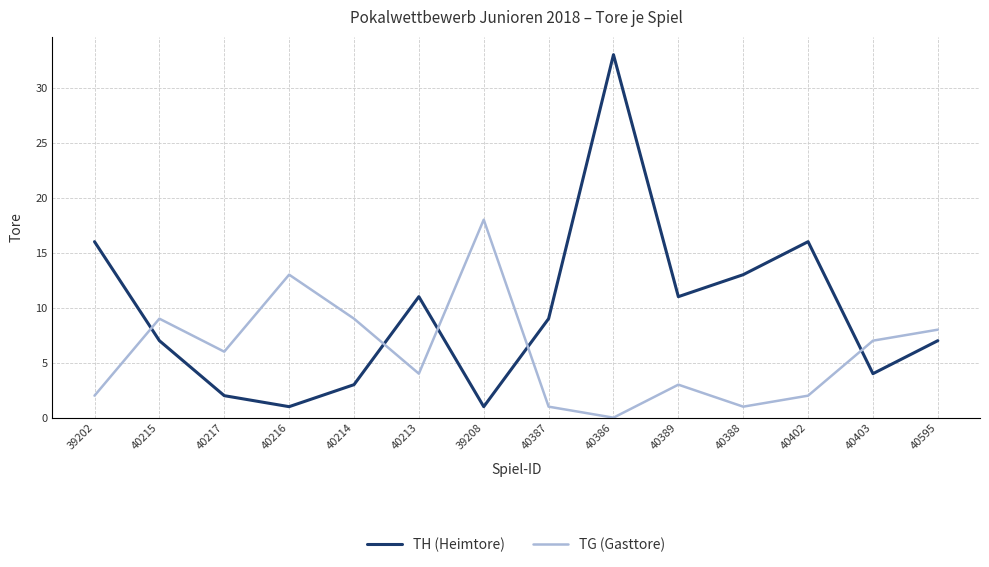

How many interior local peaks does the TH (Heimtore) series have?

3